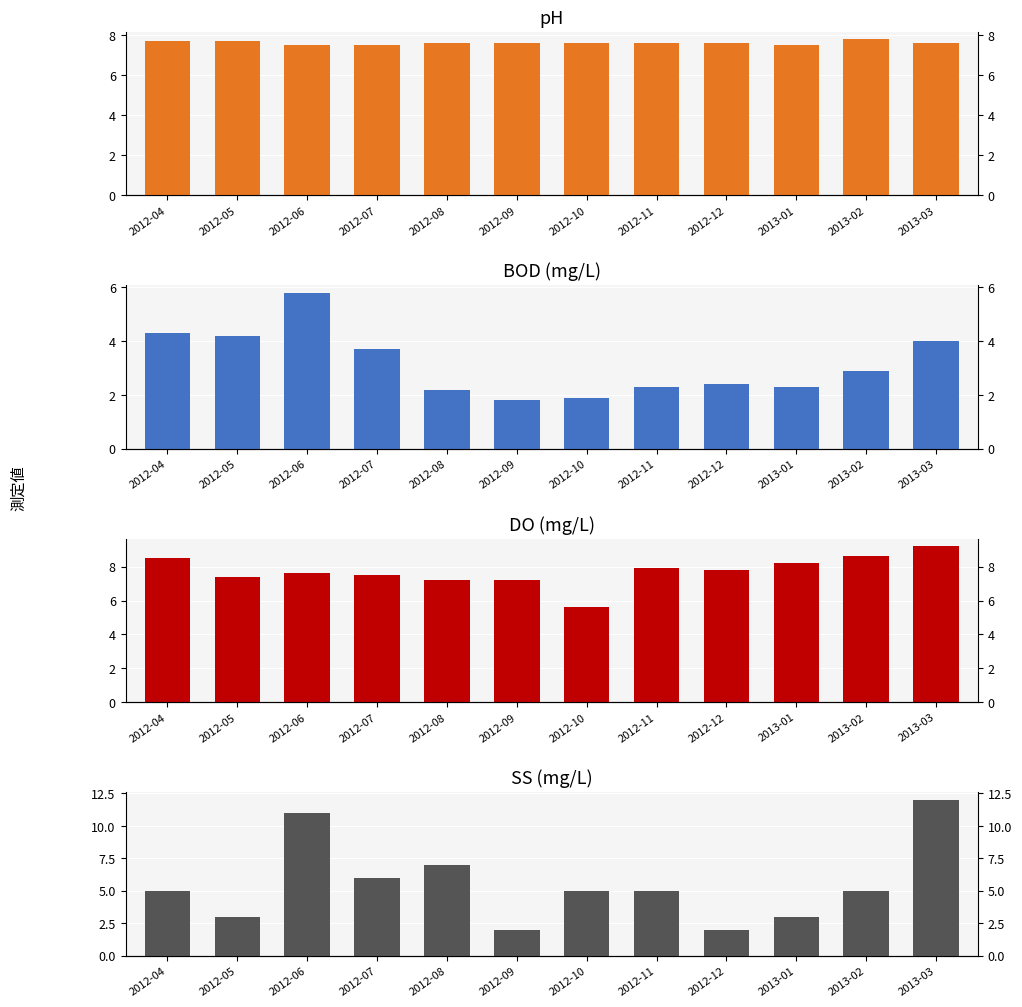

Reading left to right, transcribe all the data shown in this chart.

pH: 7.7	7.7	7.5	7.5	7.6	7.6	7.6	7.6	7.6	7.5	7.8	7.6
BOD: 4.3	4.2	5.8	3.7	2.2	1.8	1.9	2.3	2.4	2.3	2.9	4.0
DO: 8.5	7.4	7.6	7.5	7.2	7.2	5.6	7.9	7.8	8.2	8.6	9.2
SS: 5.0	3.0	11.0	6.0	7.0	2.0	5.0	5.0	2.0	3.0	5.0	12.0